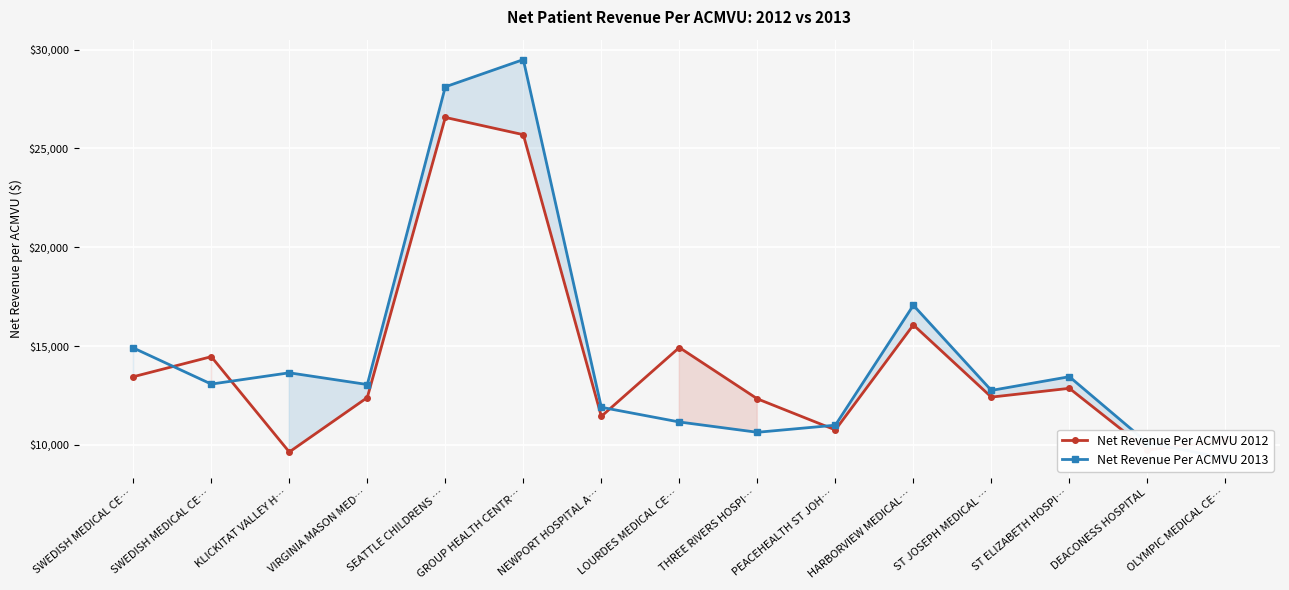

Does the chart display data point markers on the line(s)?

Yes